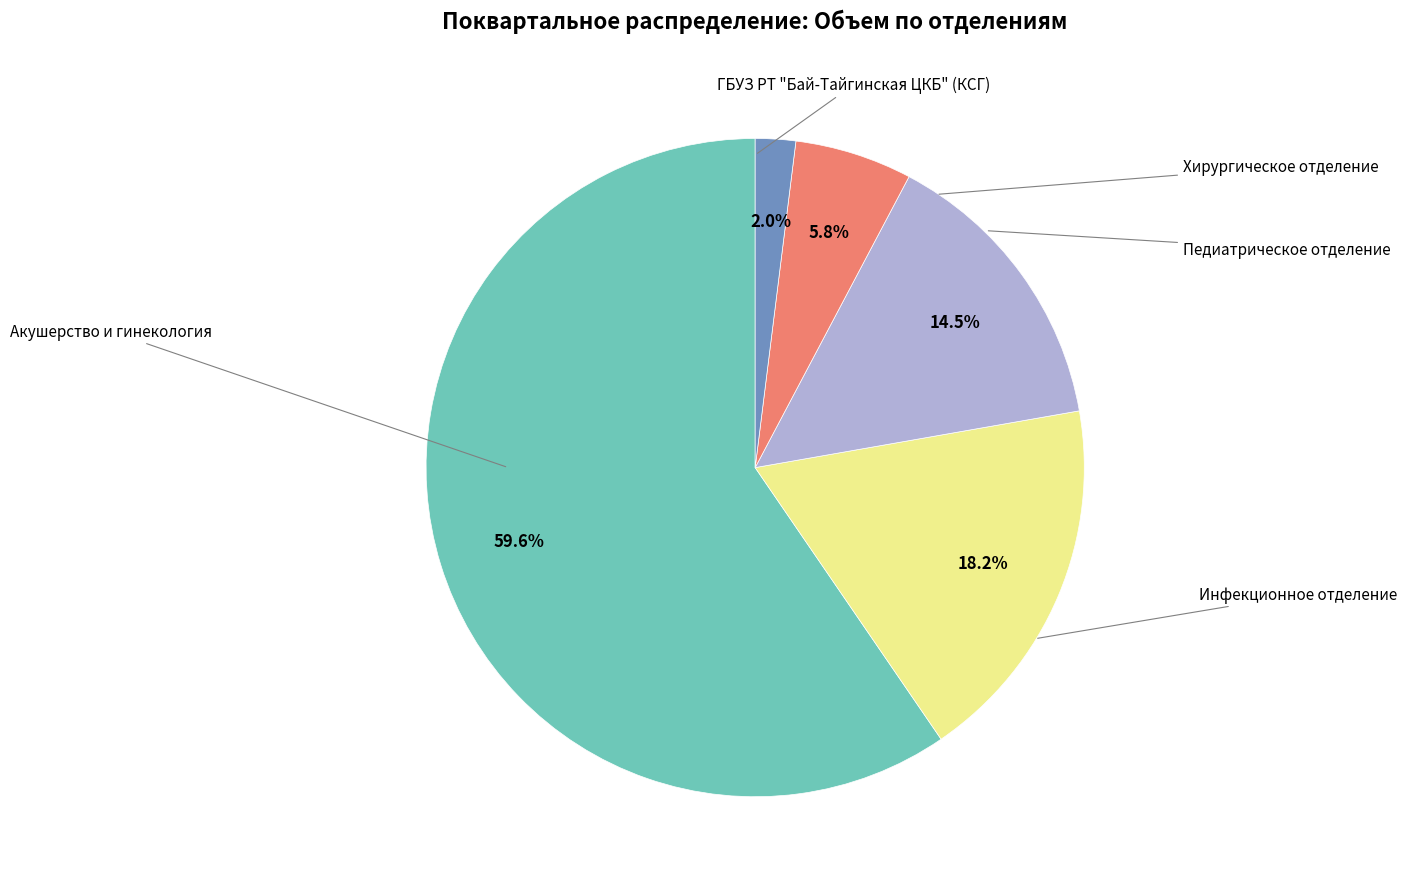

To the nearest percent, what percentage of the pie is Инфекционное отделение?

18%